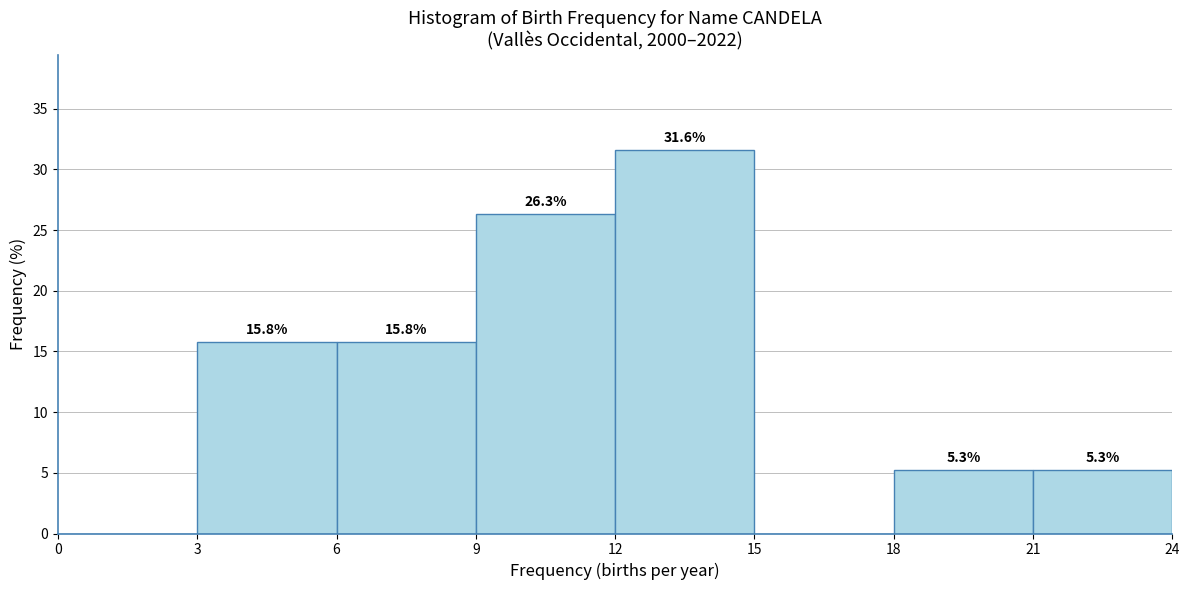

Which range on the x-axis has the tallest bar?

12 to 15